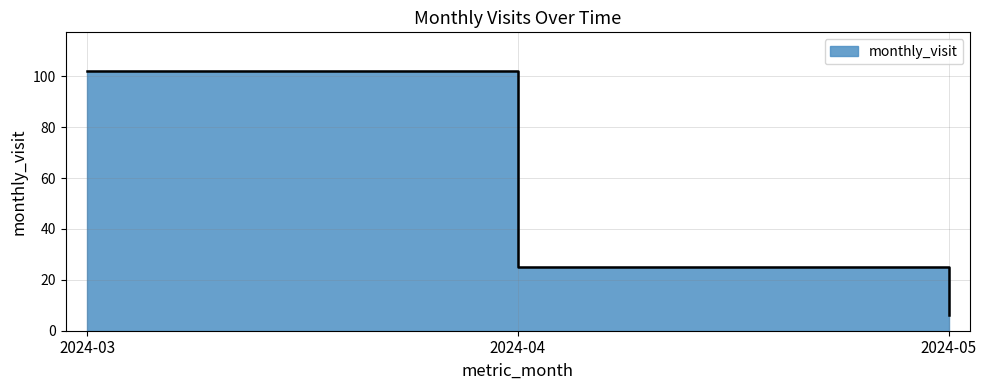

Reading left to right, what are all the values shown in this chart?

2024-03=102	2024-04=25	2024-05=6